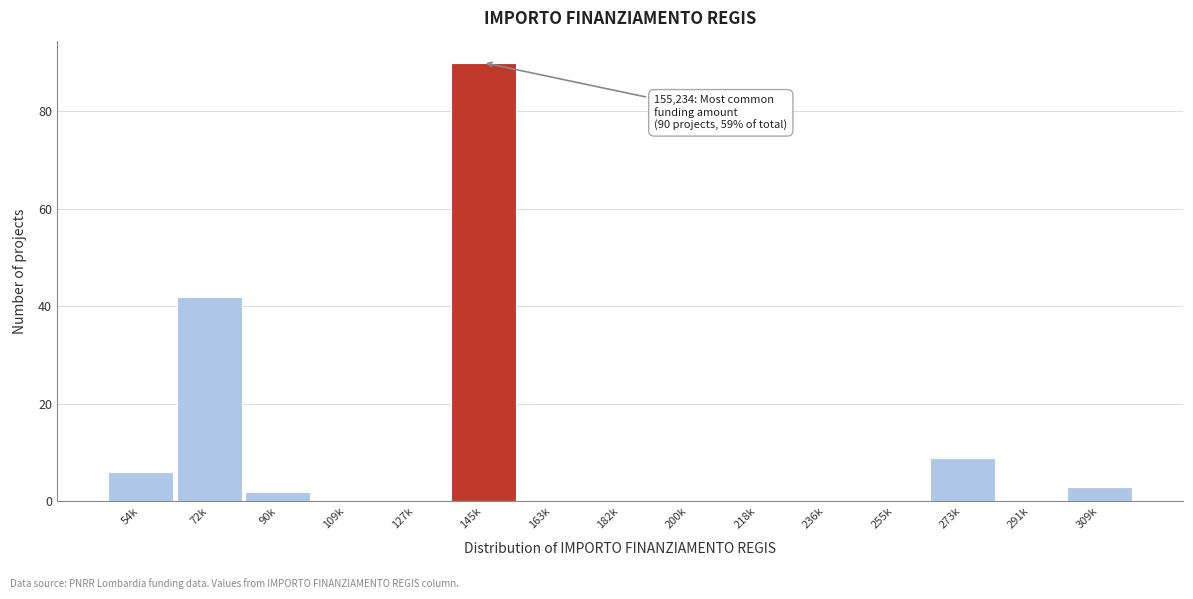

Reading left to right, list all the values displayed in this chart.

54k=6	72k=42	90k=2	109k=0	127k=0	145k=90	163k=0	182k=0	200k=0	218k=0	236k=0	255k=0	273k=9	291k=0	309k=3